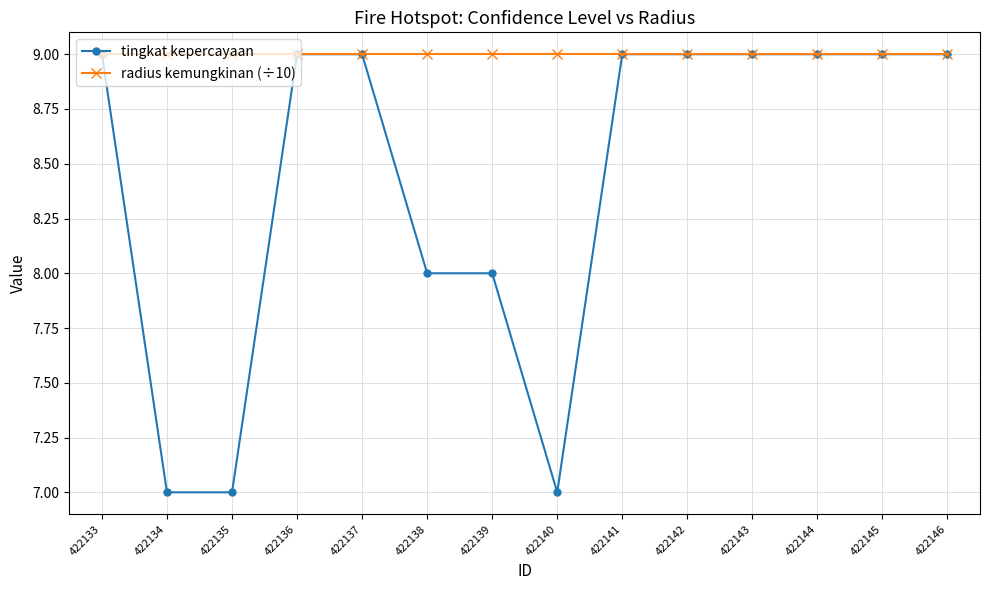

Reading left to right, transcribe all the data shown in this chart.

tingkat kepercayaan: 422133=9	422134=7	422135=7	422136=9	422137=9	422138=8	422139=8	422140=7	422141=9	422142=9	422143=9	422144=9	422145=9	422146=9
radius kemungkinan (÷10): 422133=9	422134=9	422135=9	422136=9	422137=9	422138=9	422139=9	422140=9	422141=9	422142=9	422143=9	422144=9	422145=9	422146=9